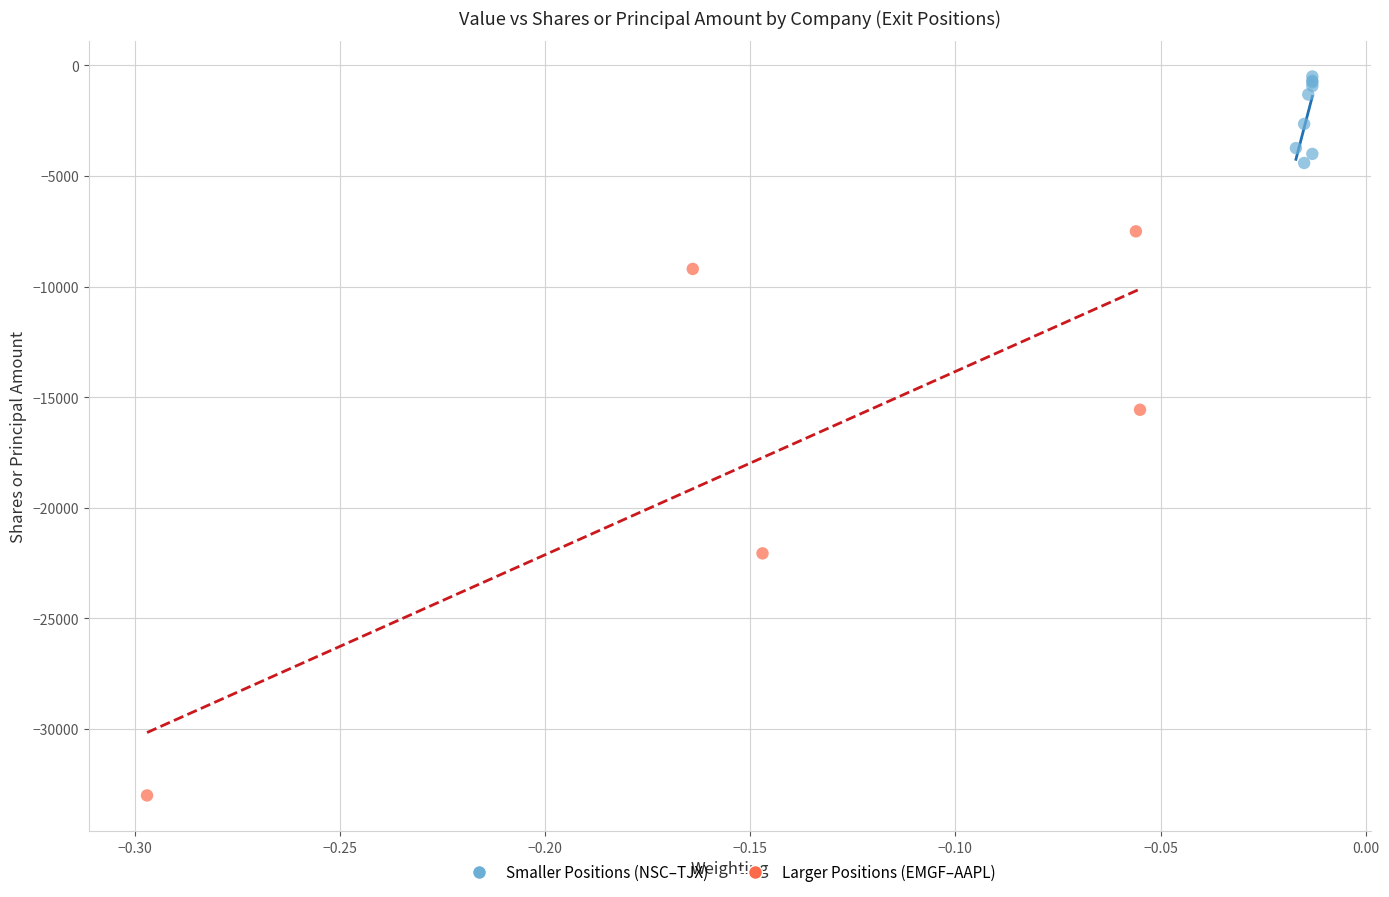

Which series has the largest Y range (max minus min)?

Larger Positions (EMGF–AAPL)